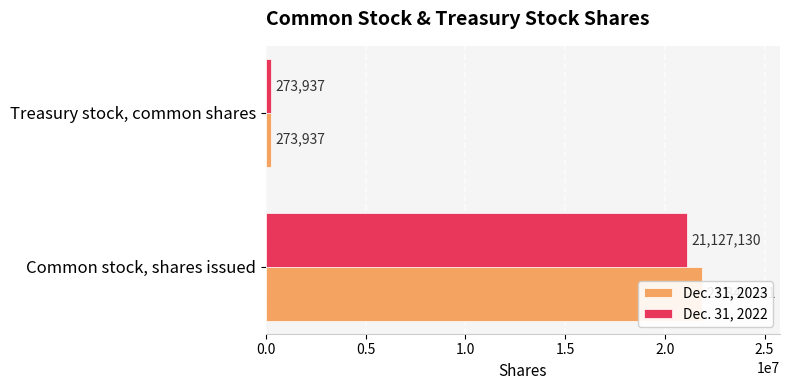

At how many categories does at least one series exceed 20167370?

1